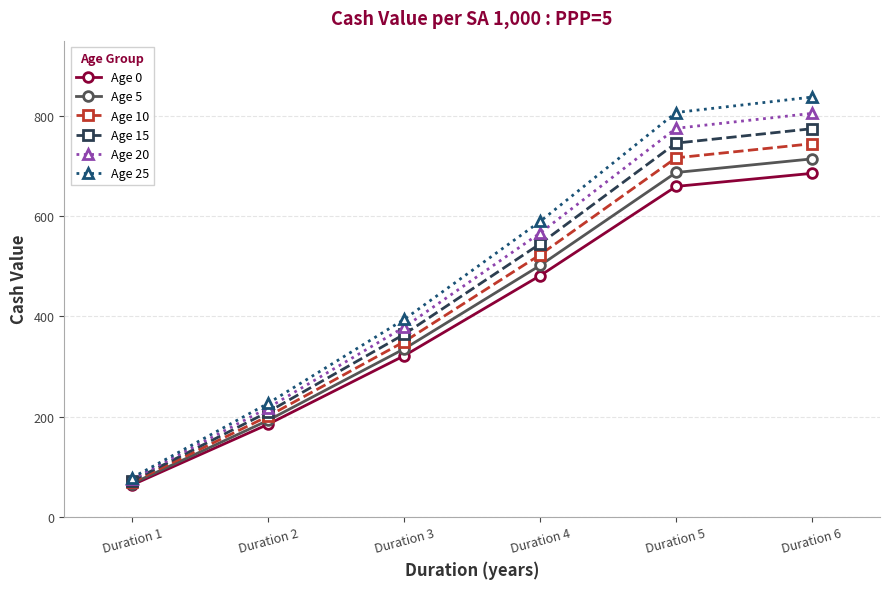

Count the number of data series in this chart.

6